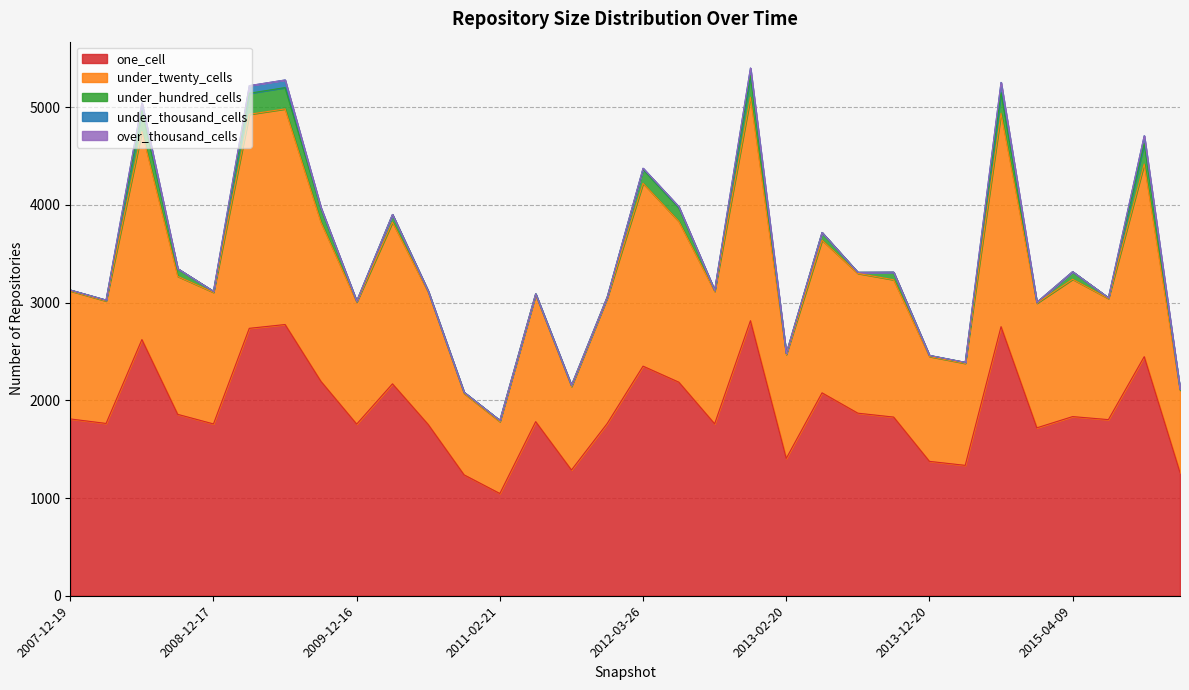

What is the minimum value for under_hundred_cells?

8